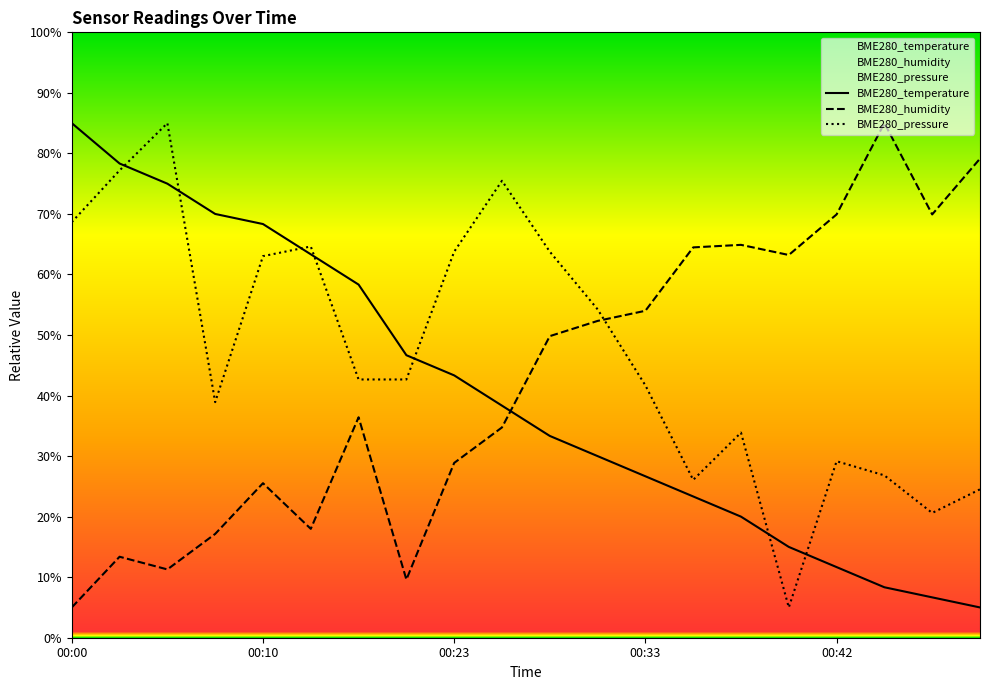

What is the value of the BME280_humidity point at the 15th from the left?

64.9